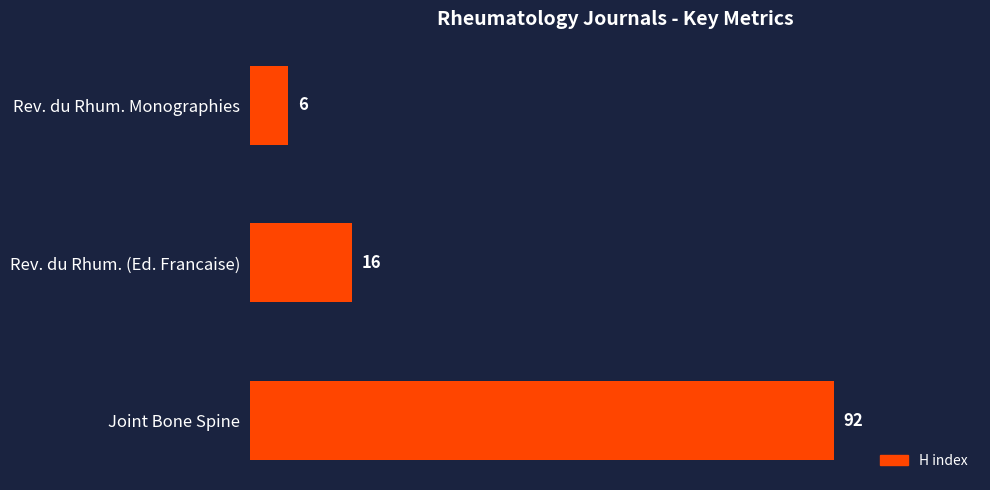

What is the sum of all values?

114